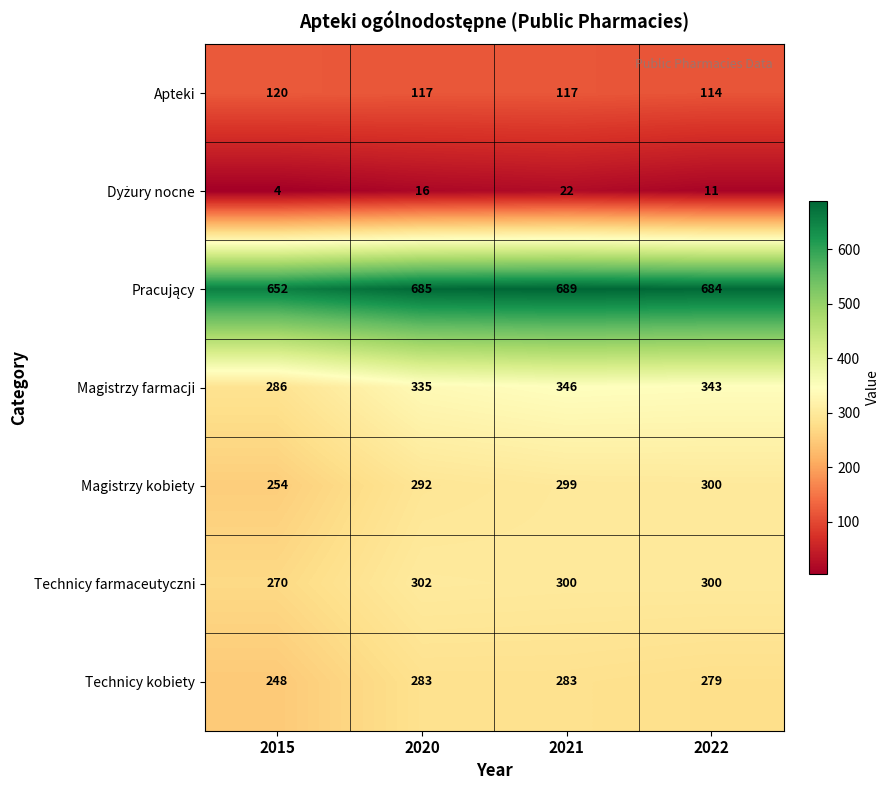

How many data points does each series have?

4